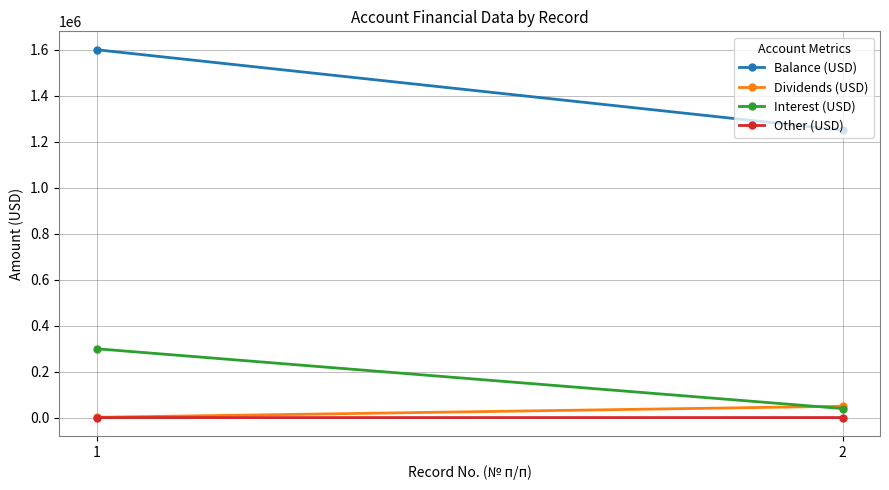

What are all the series names shown in the legend?

Balance (USD), Dividends (USD), Interest (USD), Other (USD)